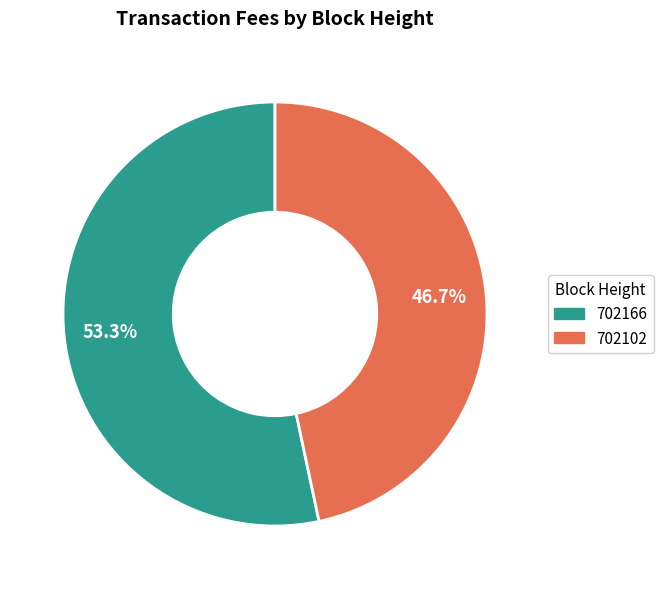

To the nearest percent, what is the combined percentage of 702102 and 702166?

100%